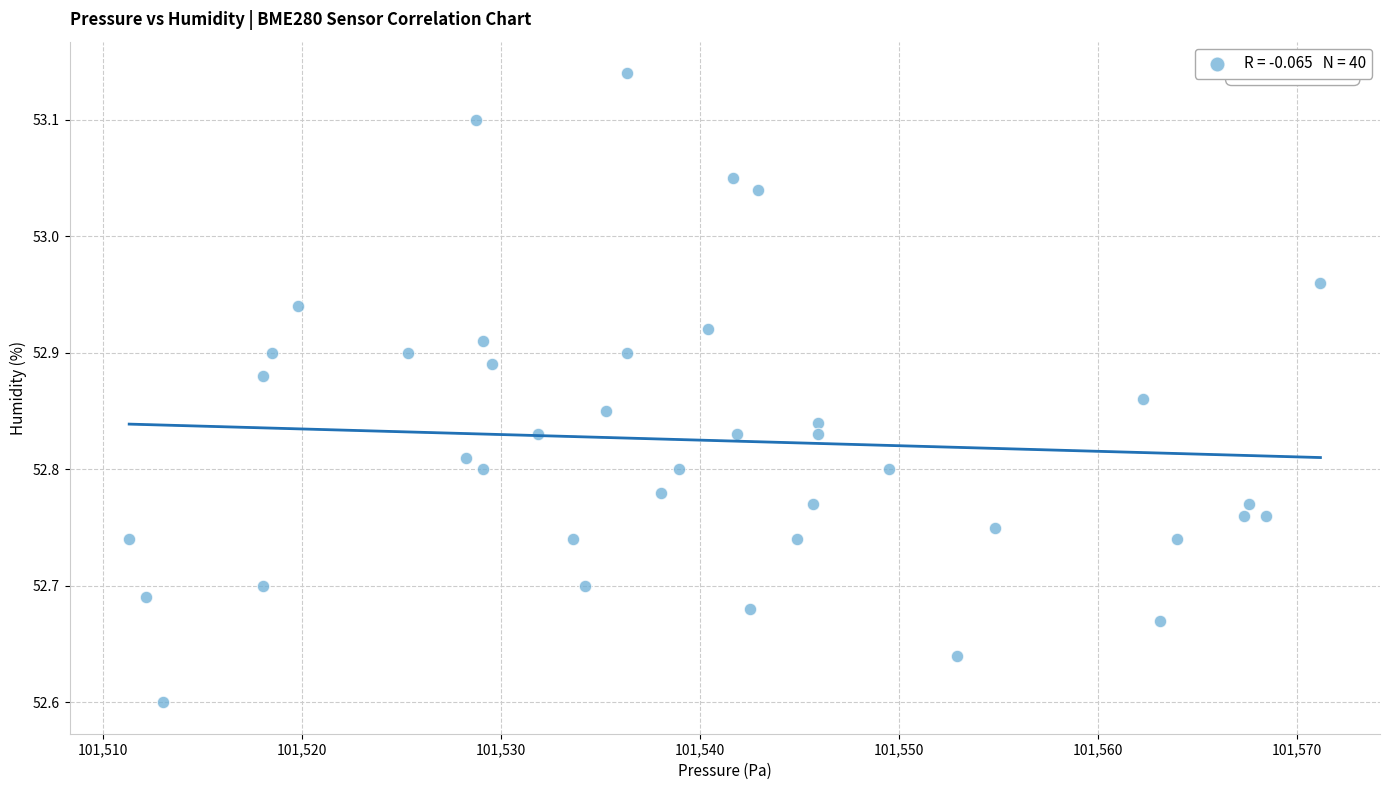

What is the range of Y values (max minus min)?

0.5